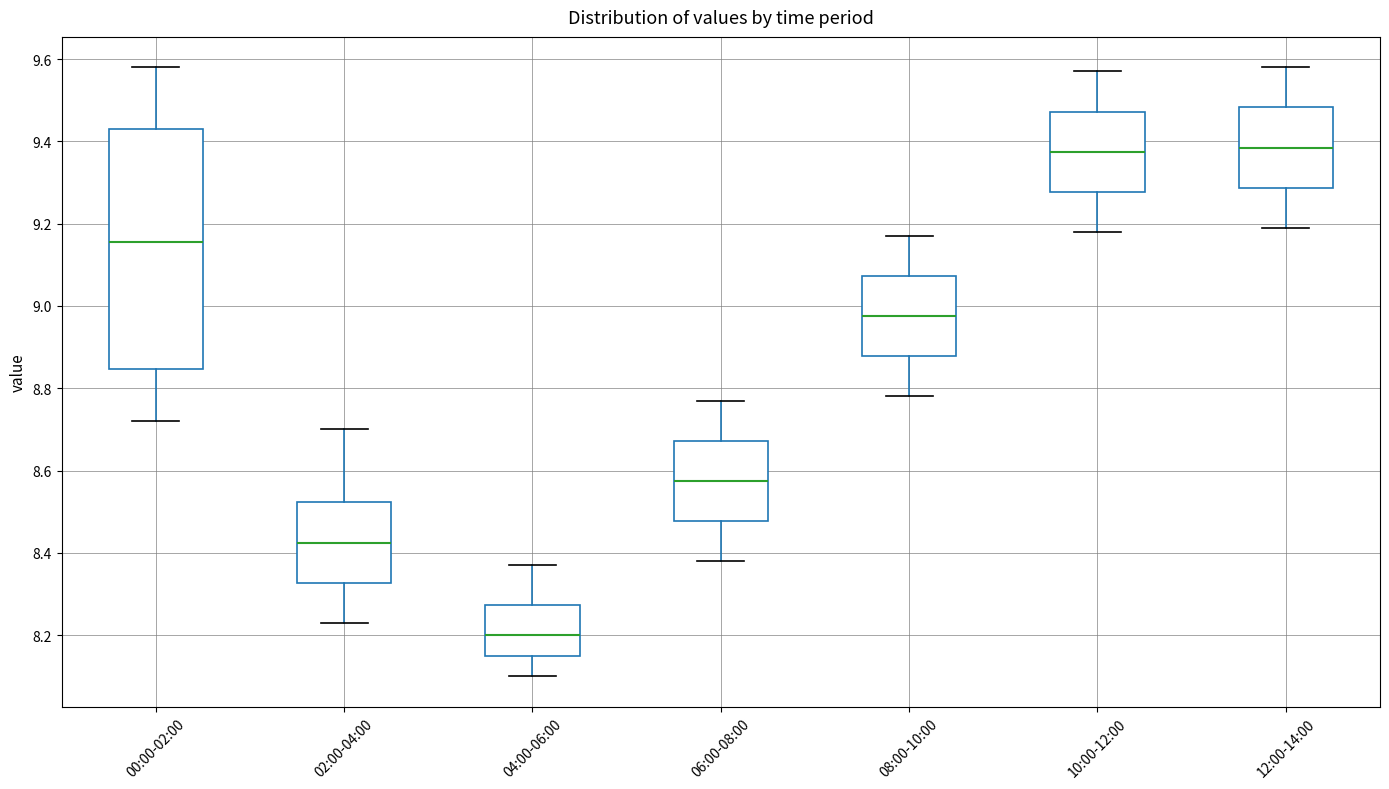

Where does the lower whisker of the box for 08:00-10:00 end on the y-axis? The values are not printed on the chart, so give them approximately, as read against the axis.

8.78